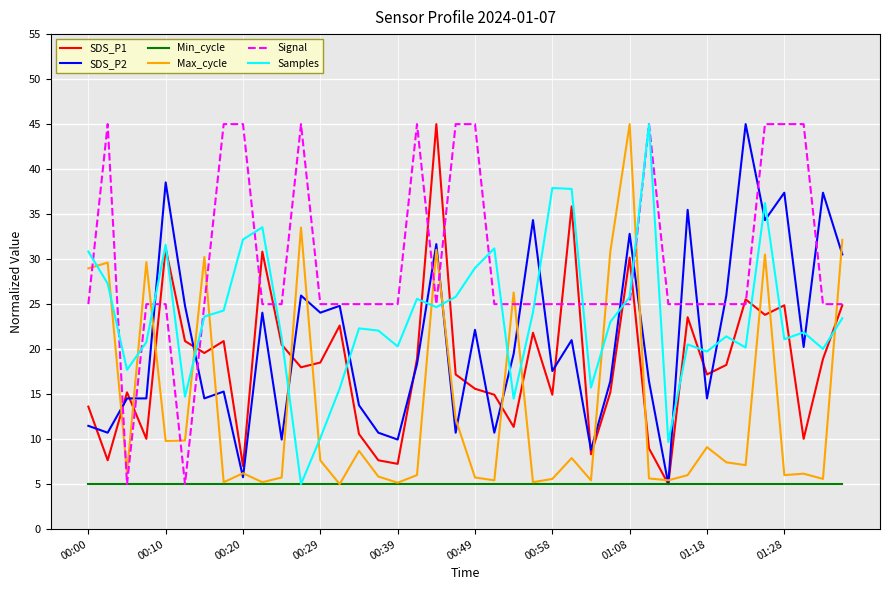

How many categories are shown in the chart?

40